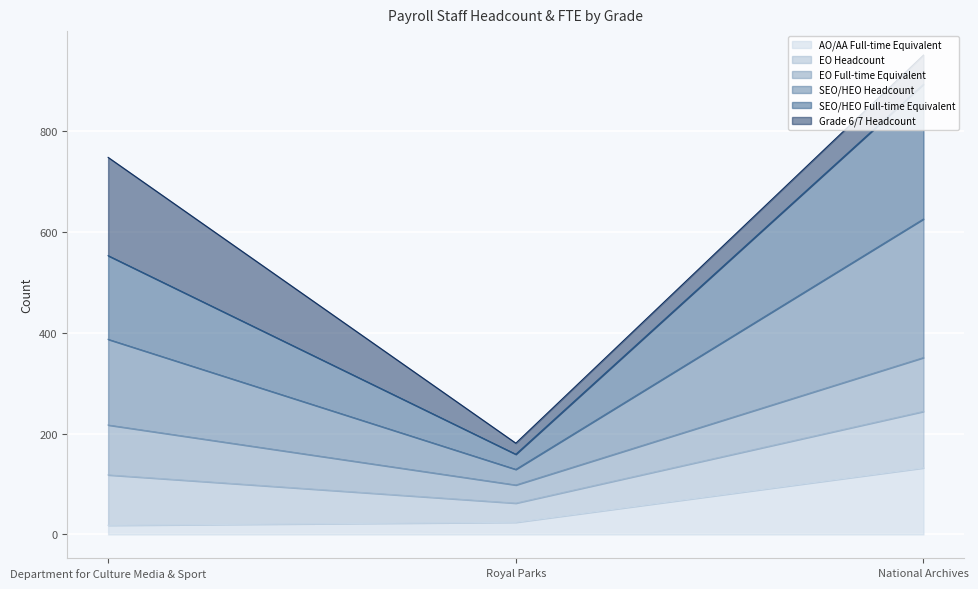

At which category is the sum across all series the highest?

National Archives